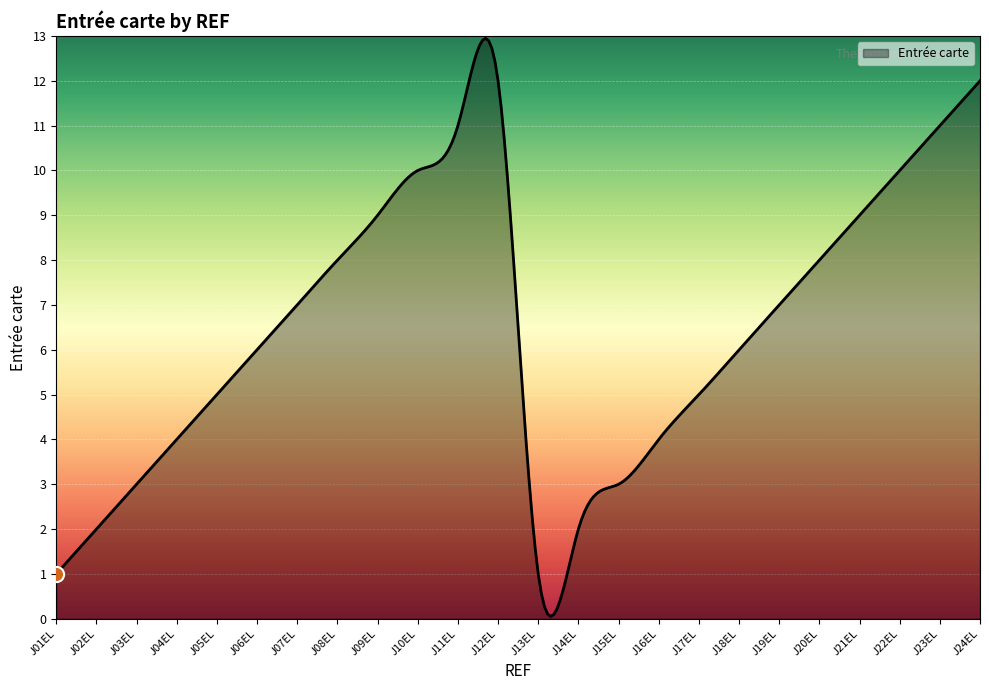

What is the greatest value displayed?

12.9